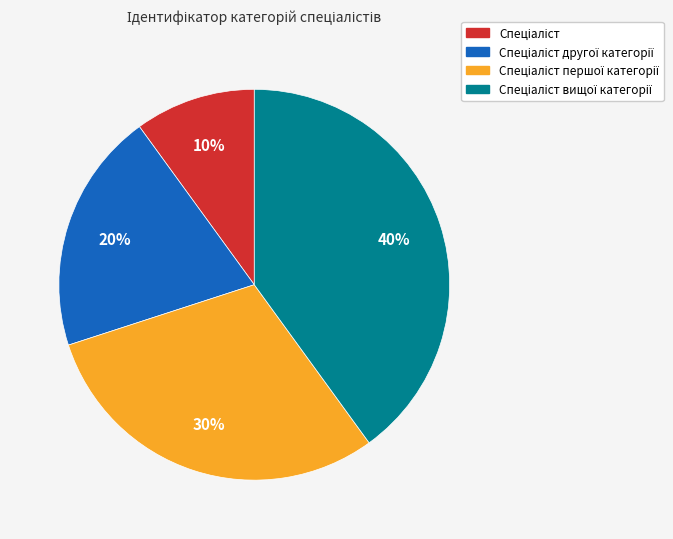

Does any single category account for the majority?

No